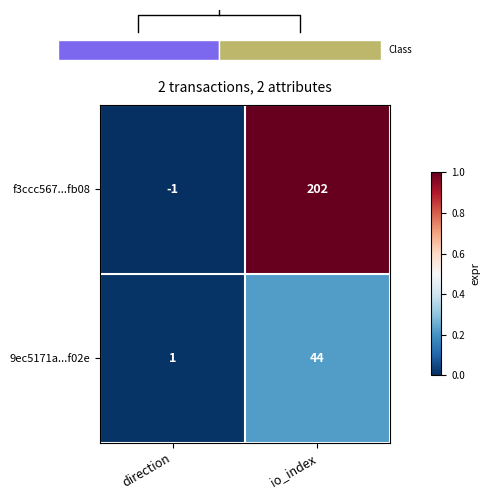

Which category has the highest value in the f3ccc567...fb08 series?

io_index